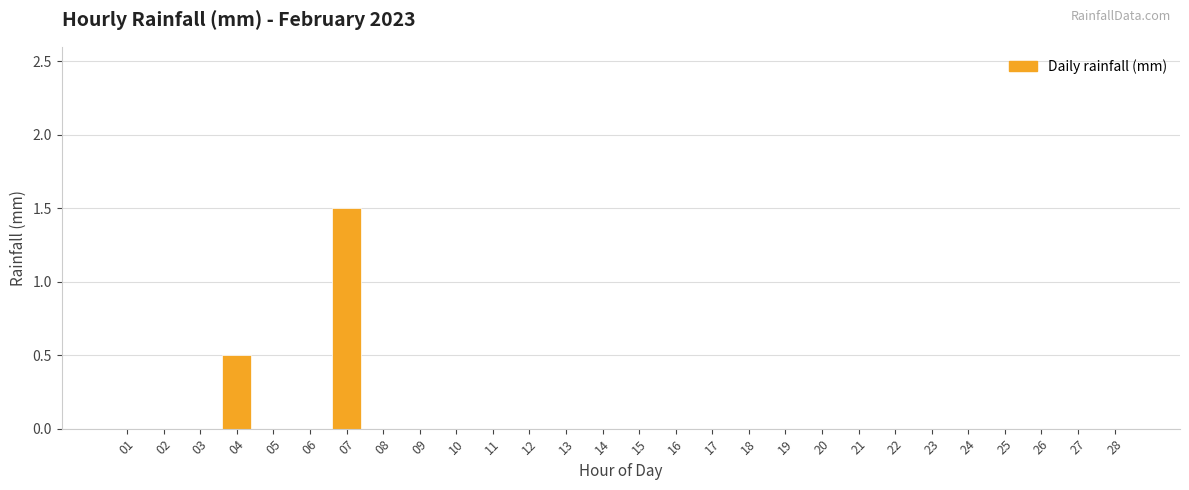

Count the number of categories in the chart.

28